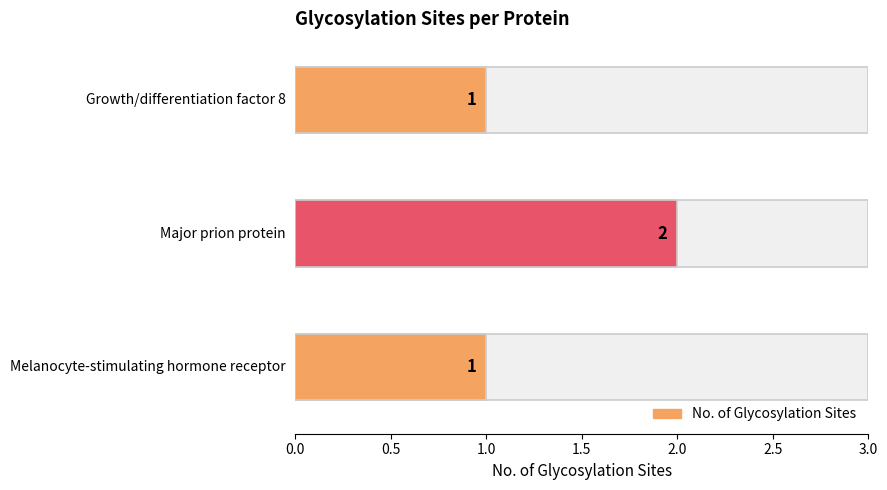

Reading left to right, list all the values displayed in this chart.

1	2	1